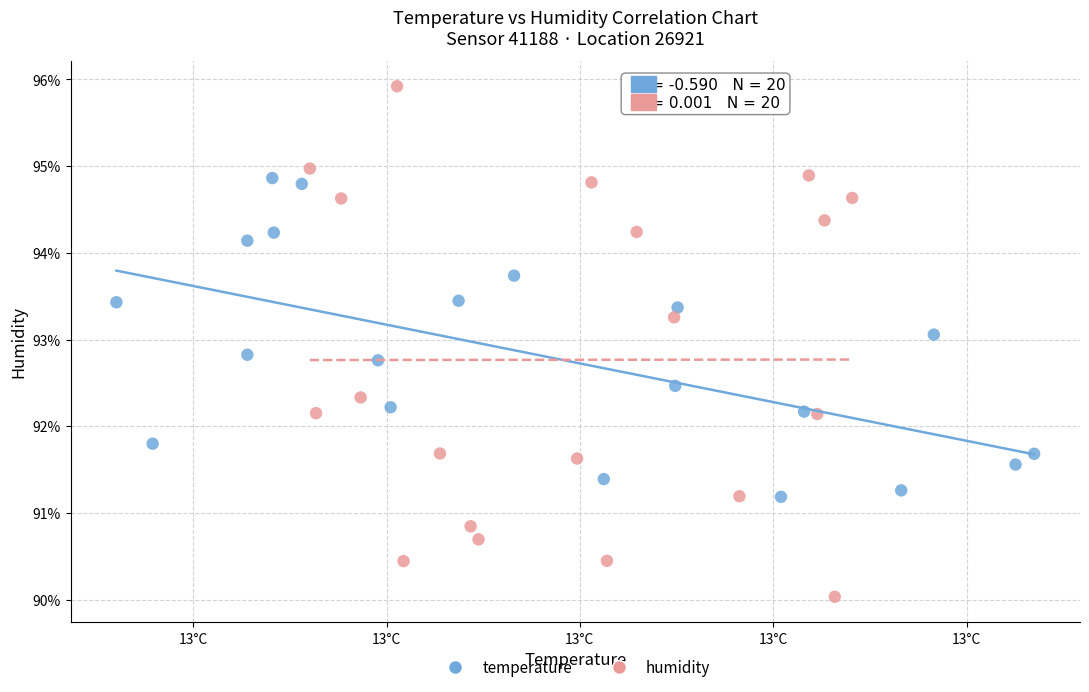

What are all the series names shown in the legend?

temperature, humidity